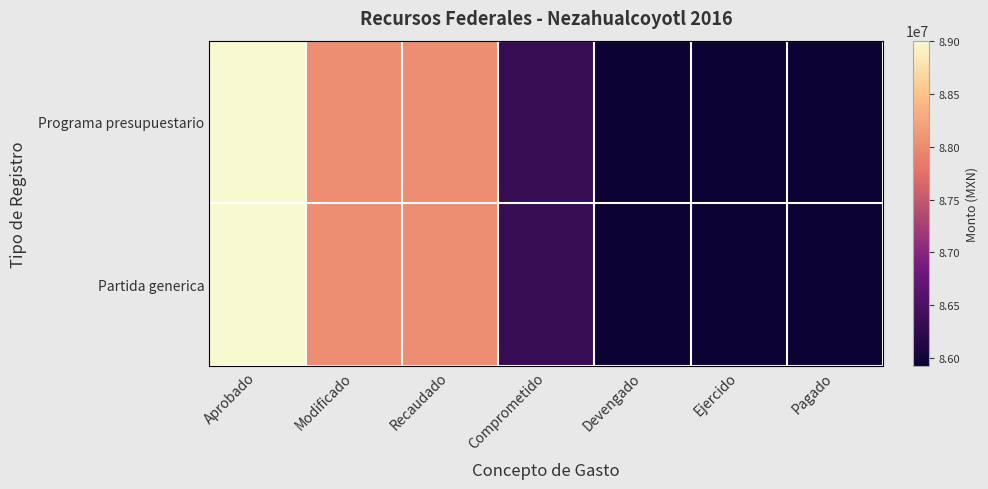

Count the number of data series in this chart.

2